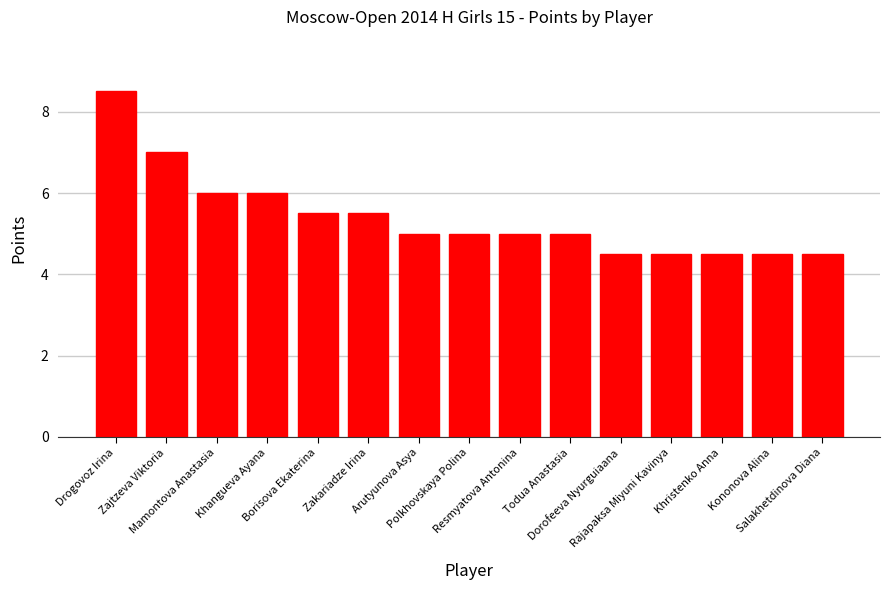

What is the ratio of the value at Polkhovskaya Polina to the value at Mamontova Anastasia?

0.8